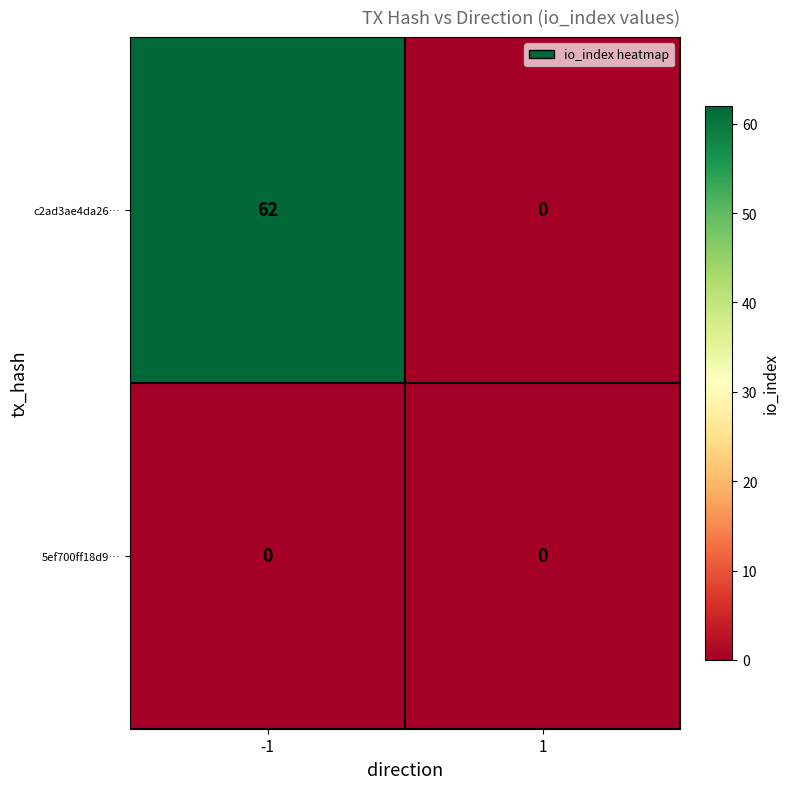

Reading left to right, transcribe all the data shown in this chart.

c2ad3ae4da26…: 62	0
5ef700ff18d9…: 0	0